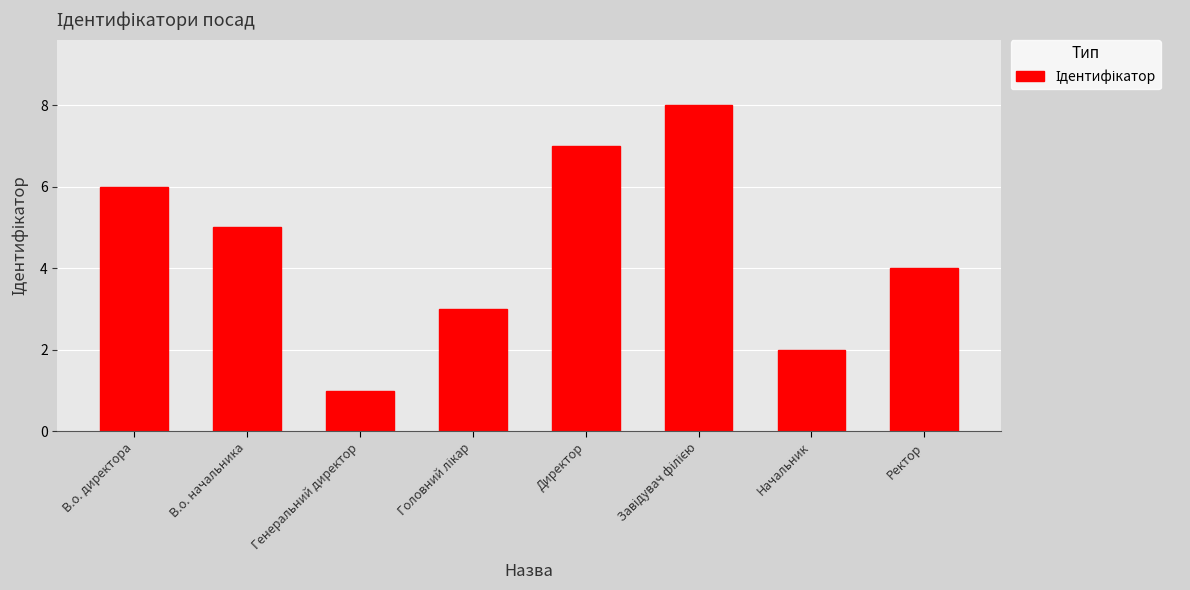

True or false: the data shows 1 at В.о. начальника.

False